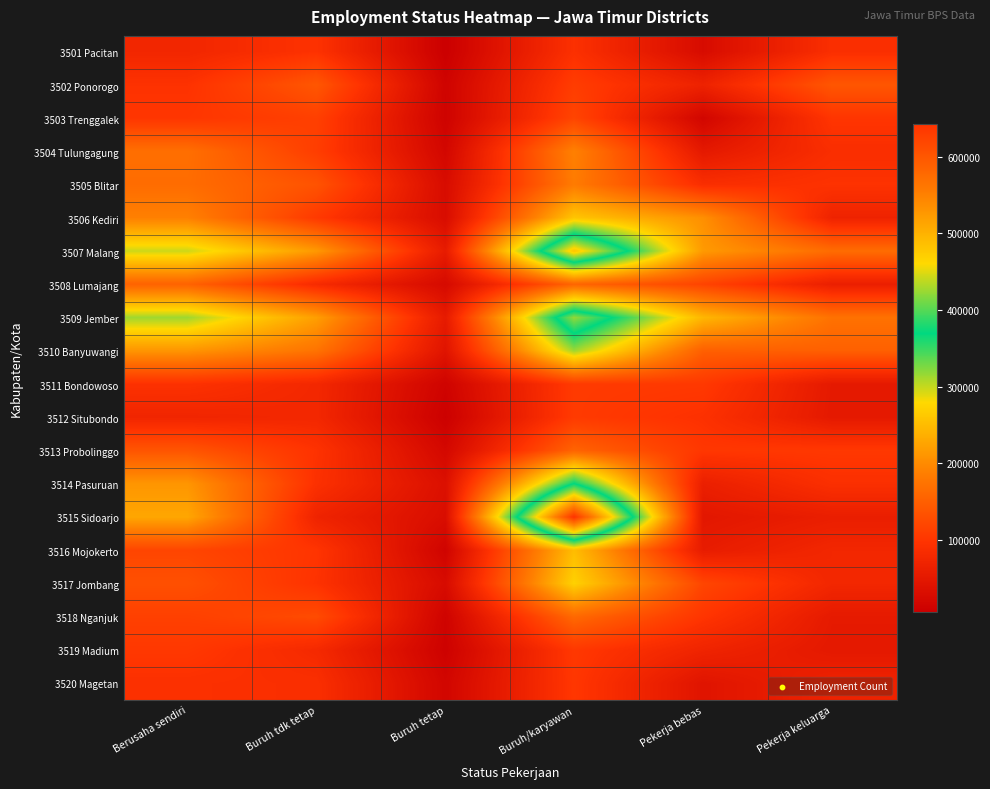

Rank the series at Buruh tdk tetap from lowest to highest value.

3515 Sidoarjo, 3512 Situbondo, 3511 Bondowoso, 3519 Madium, 3508 Lumajang, 3520 Magetan, 3514 Pasuruan, 3501 Pacitan, 3517 Jombang, 3513 Probolinggo, 3516 Mojokerto, 3506 Kediri, 3504 Tulungagung, 3503 Trenggalek, 3518 Nganjuk, 3505 Blitar, 3502 Ponorogo, 3510 Banyuwangi, 3507 Malang, 3509 Jember